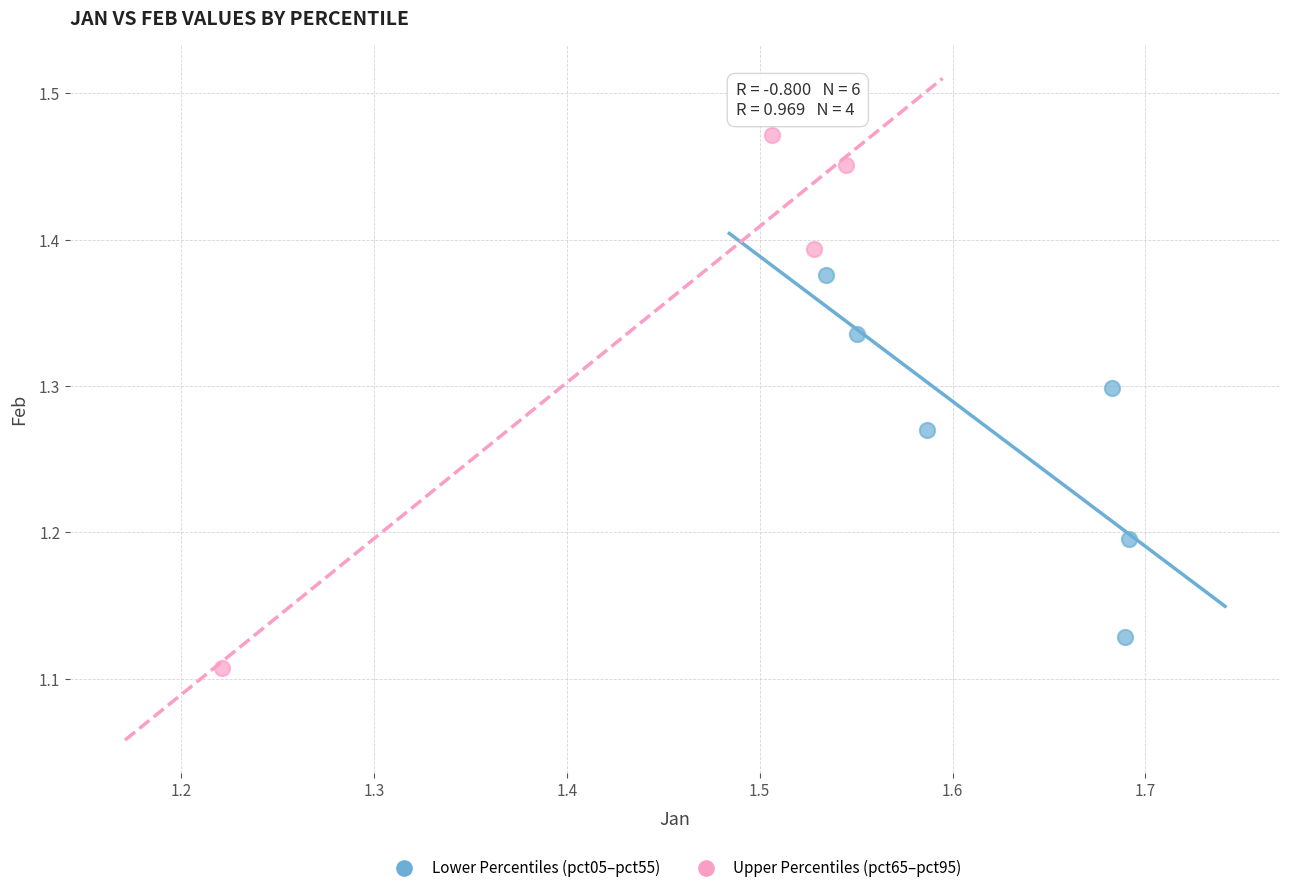

Which series contains the highest Y value?

Upper Percentiles (pct65–pct95)